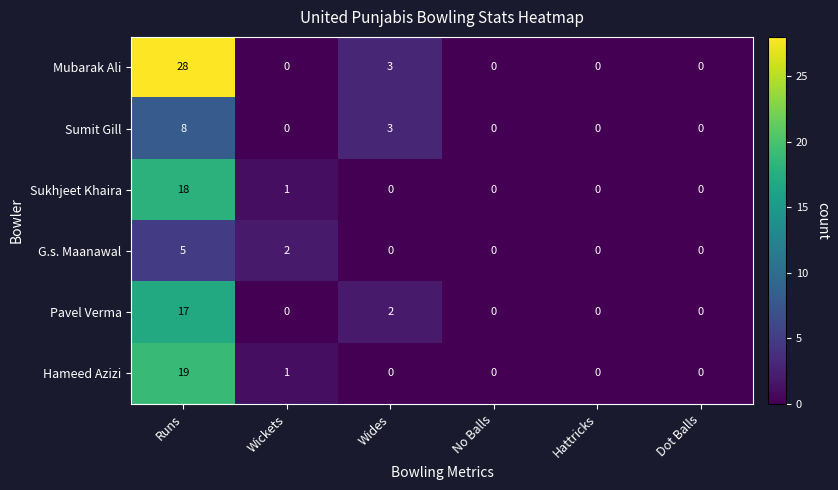

Is it true that Hameed Azizi equals -12 at Hattricks?

False